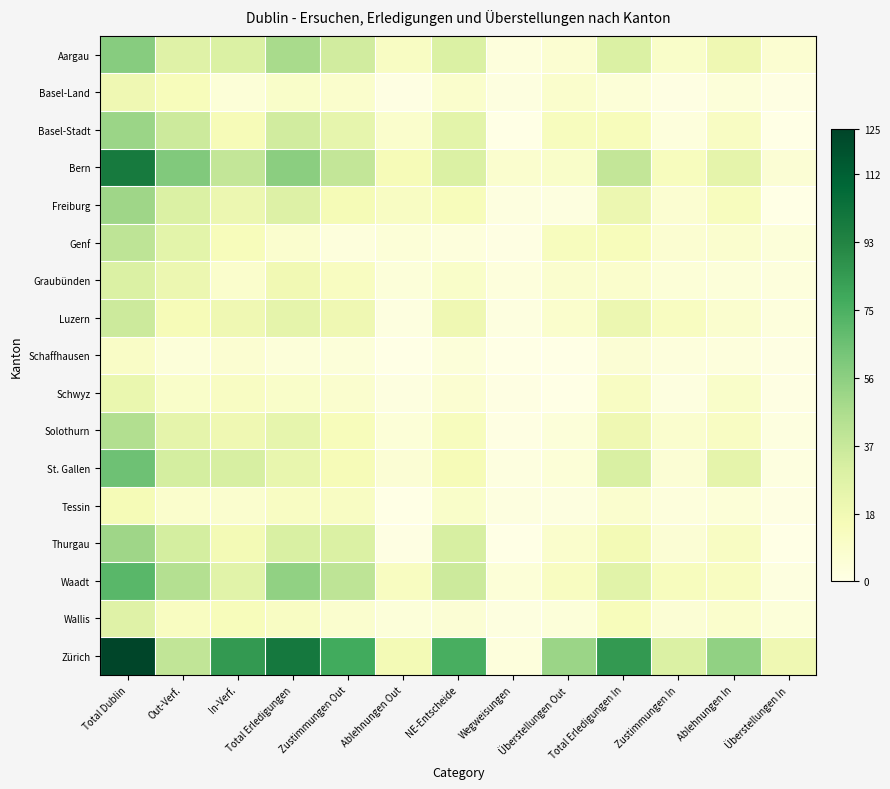

At Ablehnungen Out, list the series in order from smallest to largest.

Schaffhausen, Tessin, Basel-Land, Thurgau, Luzern, Schwyz, Graubünden, Wallis, Genf, Solothurn, St. Gallen, Basel-Stadt, Aargau, Freiburg, Waadt, Bern, Zürich